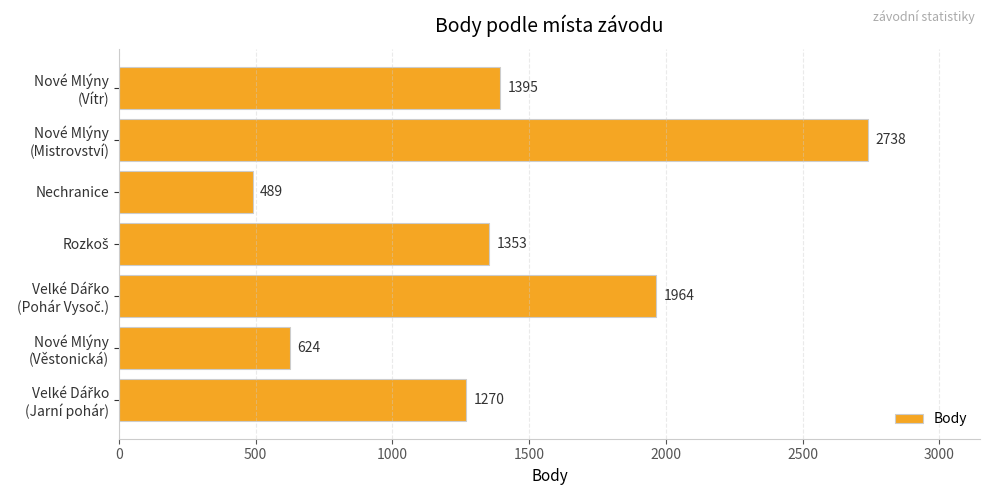

What is the difference between the maximum and second lowest values?

2114